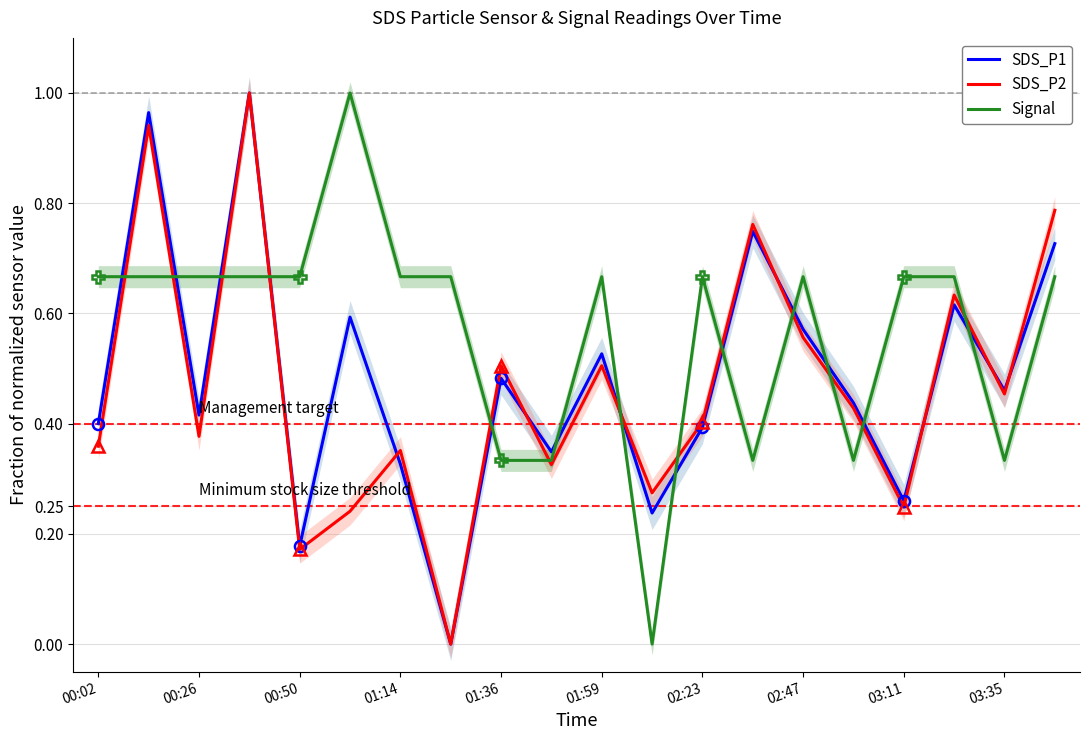

Is it true that SDS_P2 equals 0.3 at 11?

True